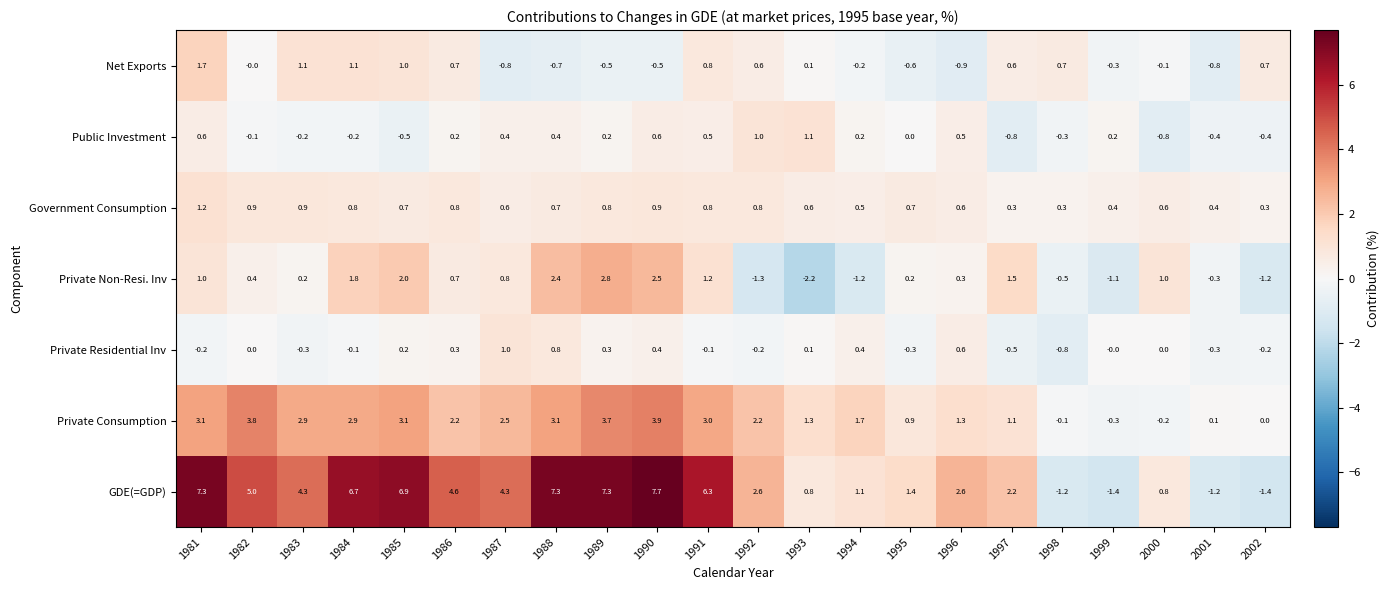

At which category is the sum across all series the highest?

1990